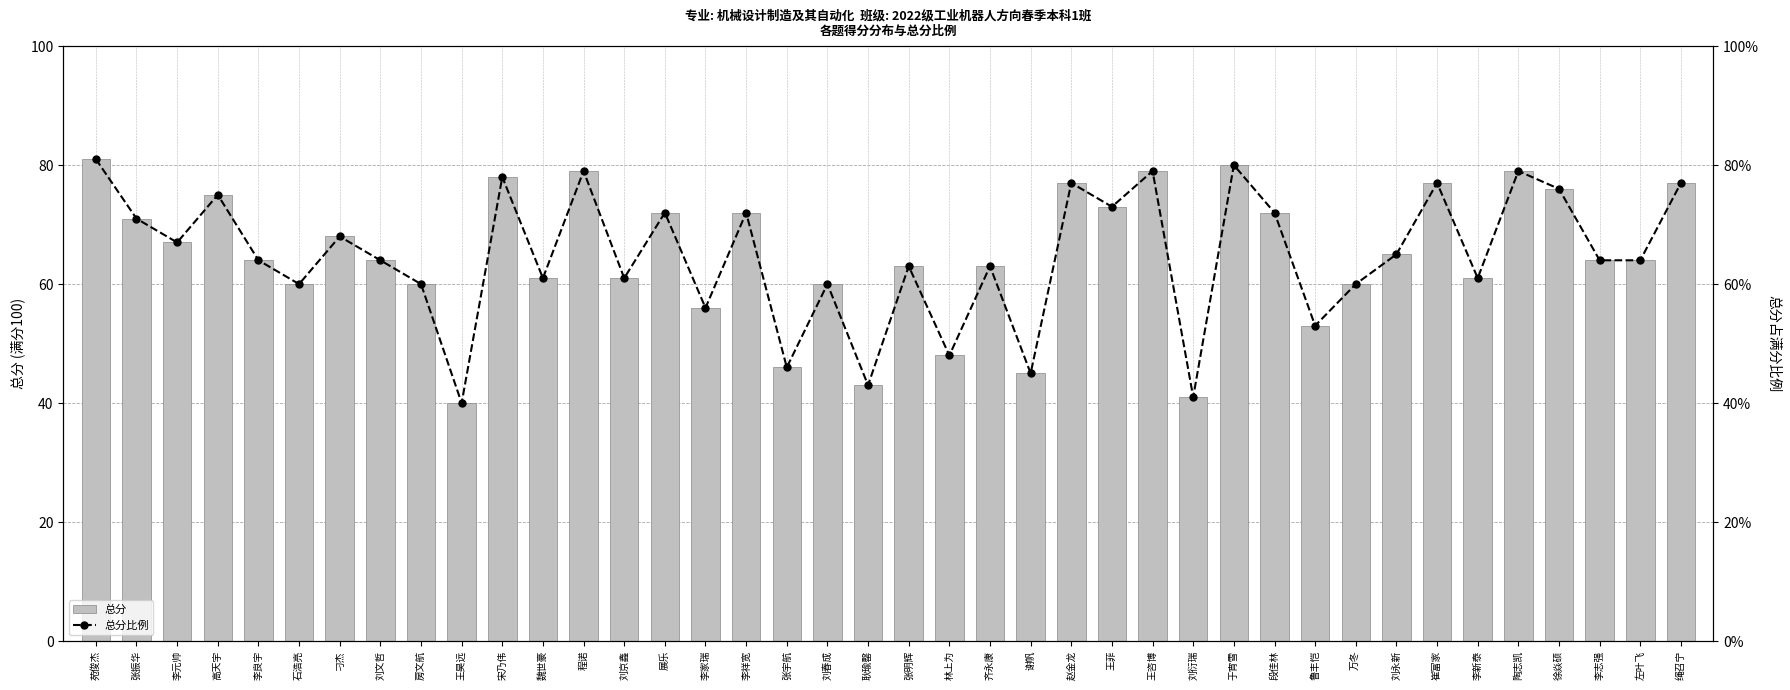

How many distinct data groups are displayed?

2